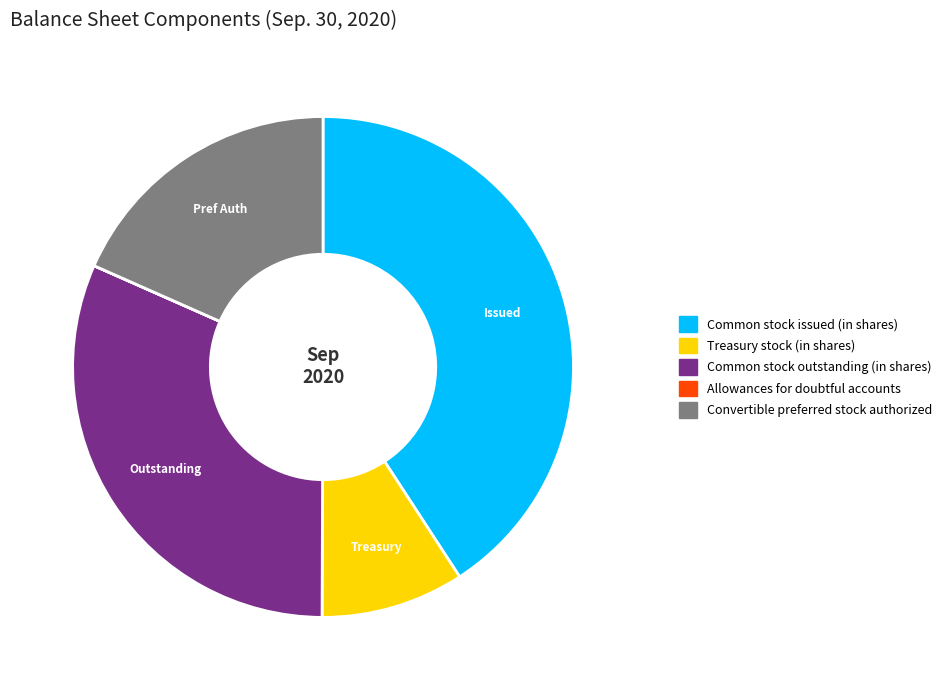

Between Common stock issued (in shares) and Treasury stock (in shares), which is larger?

Common stock issued (in shares)